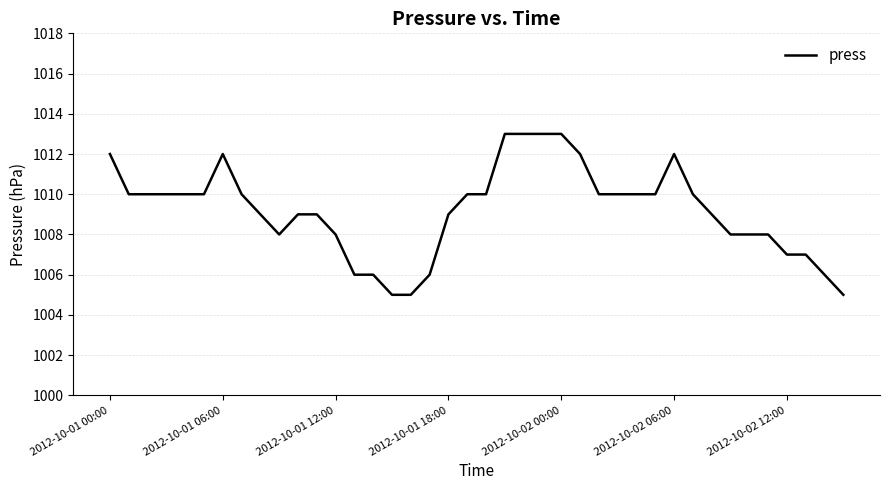

What is the maximum value shown in the chart?

1013